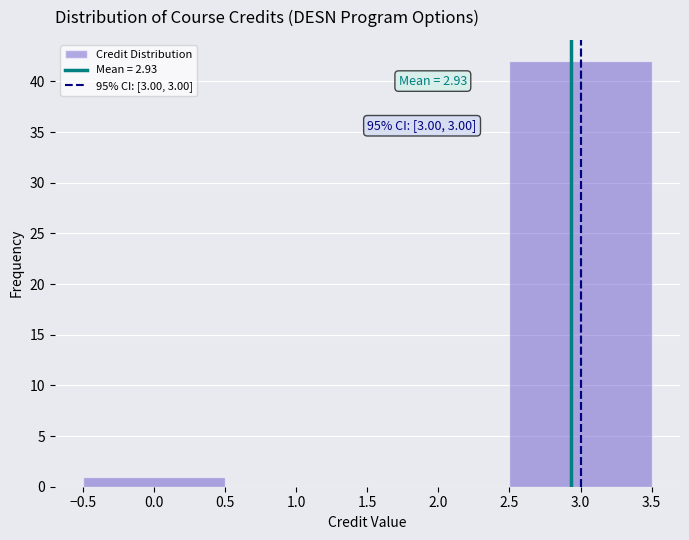

Which range on the x-axis has the tallest bar?

2.5 to 3.5